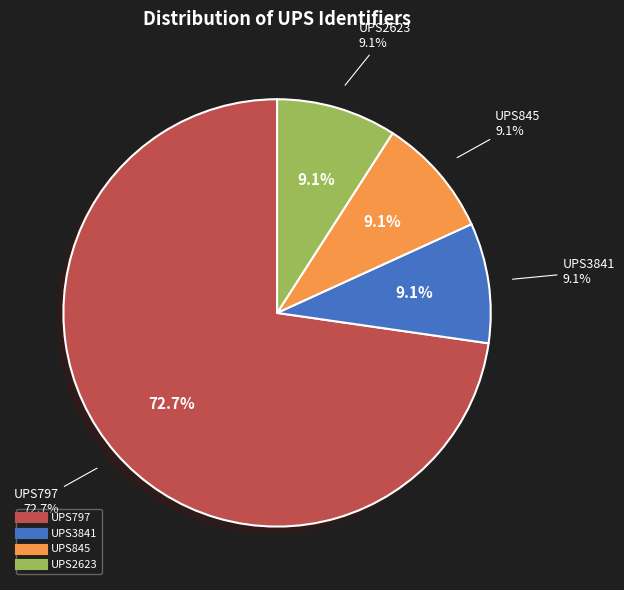

To the nearest percent, what percentage of the pie is UPS845?

9%